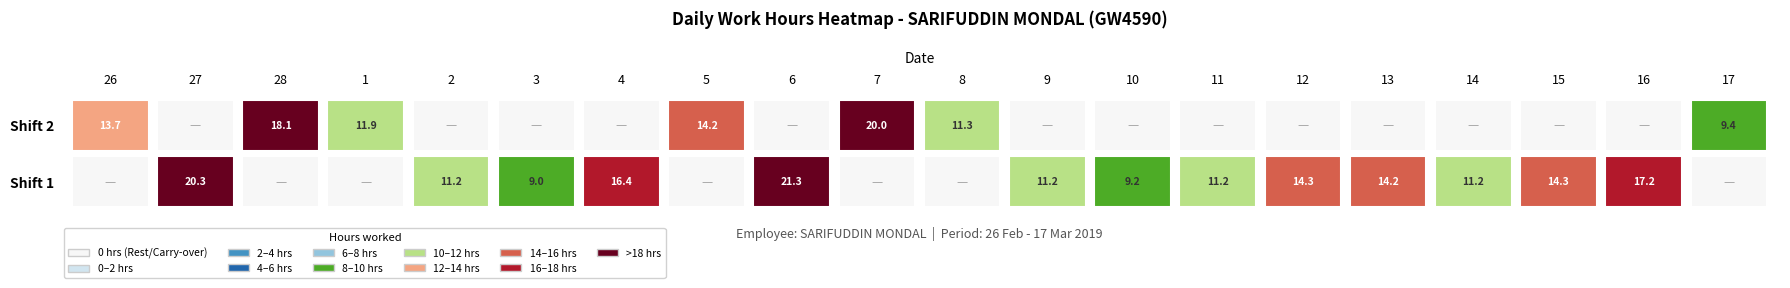

Reading right to left, extract all data points from this chart.

26: 13.7	0.0
27: 0.0	20.3
28: 18.1	0.0
1: 11.9	0.0
2: 0.0	11.2
3: 0.0	9.0
4: 0.0	16.4
5: 14.2	0.0
6: 0.0	21.3
7: 20.0	0.0
8: 11.3	0.0
9: 0.0	11.2
10: 0.0	9.2
11: 0.0	11.2
12: 0.0	14.3
13: 0.0	14.2
14: 0.0	11.2
15: 0.0	14.3
16: 0.0	17.2
17: 9.4	0.0